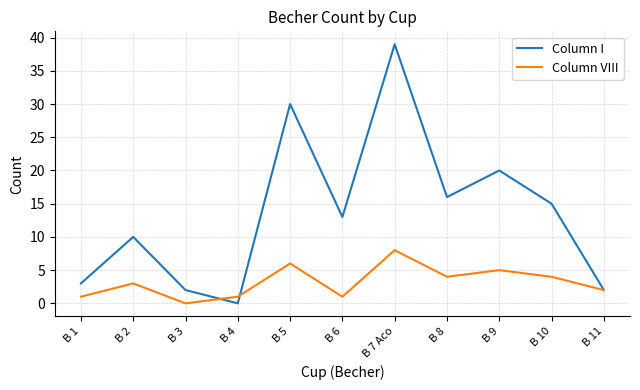

Which category has the highest value across all series?

B 7 Aco